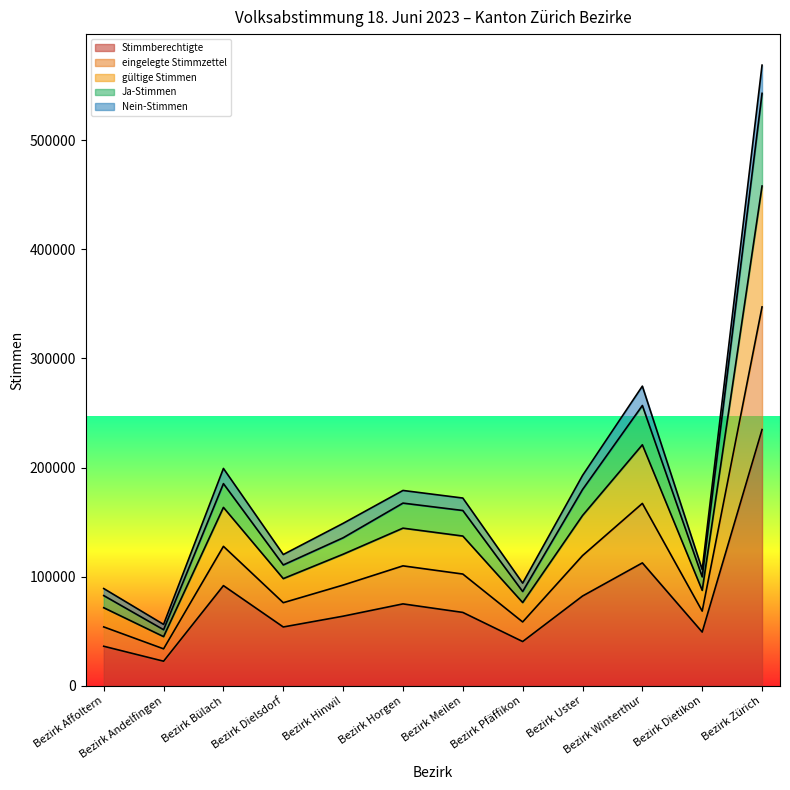

Count the number of categories in the chart.

12